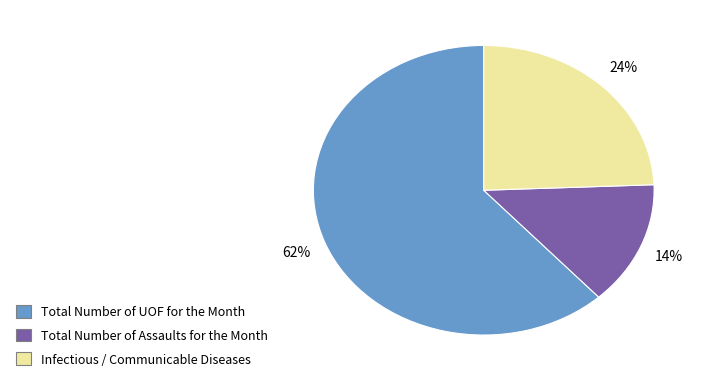

Does Total Number of UOF for the Month represent more than half of the total?

Yes